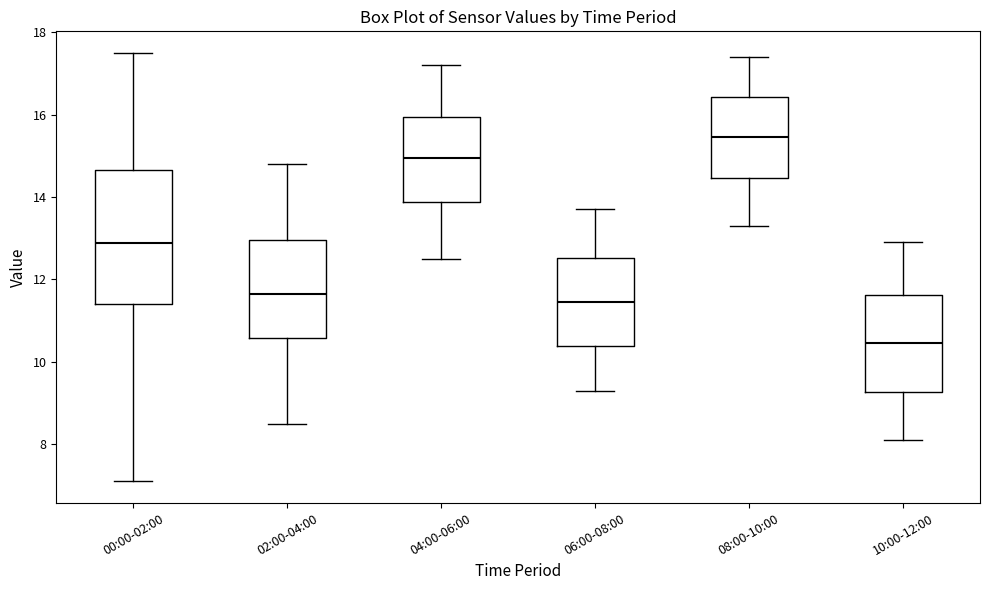

Which box is the tallest, from its lower edge to its upper edge?

00:00-02:00